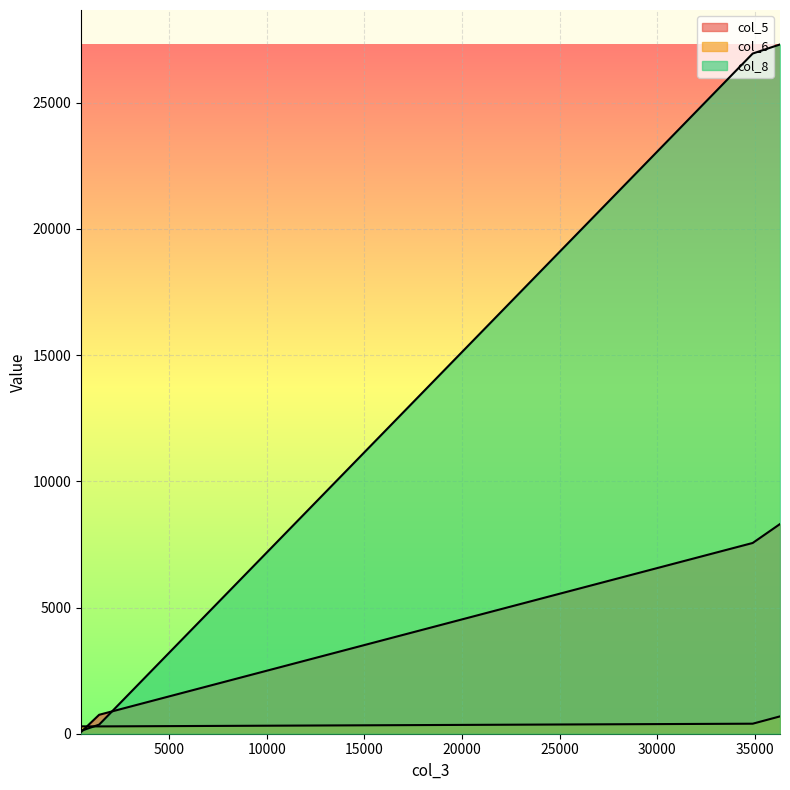

Does the chart display data point markers on the line(s)?

No